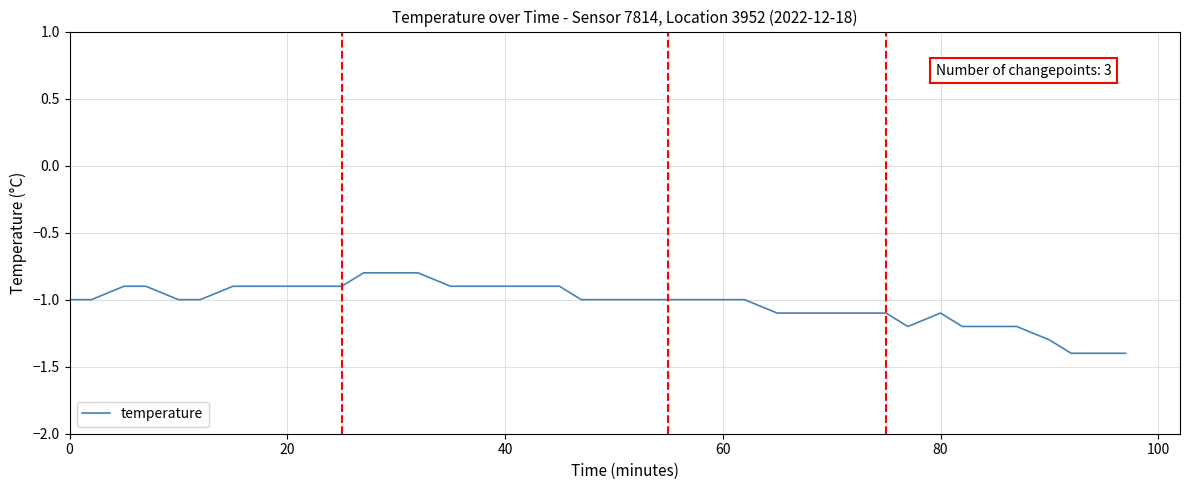

What is the greatest value displayed?

-0.8